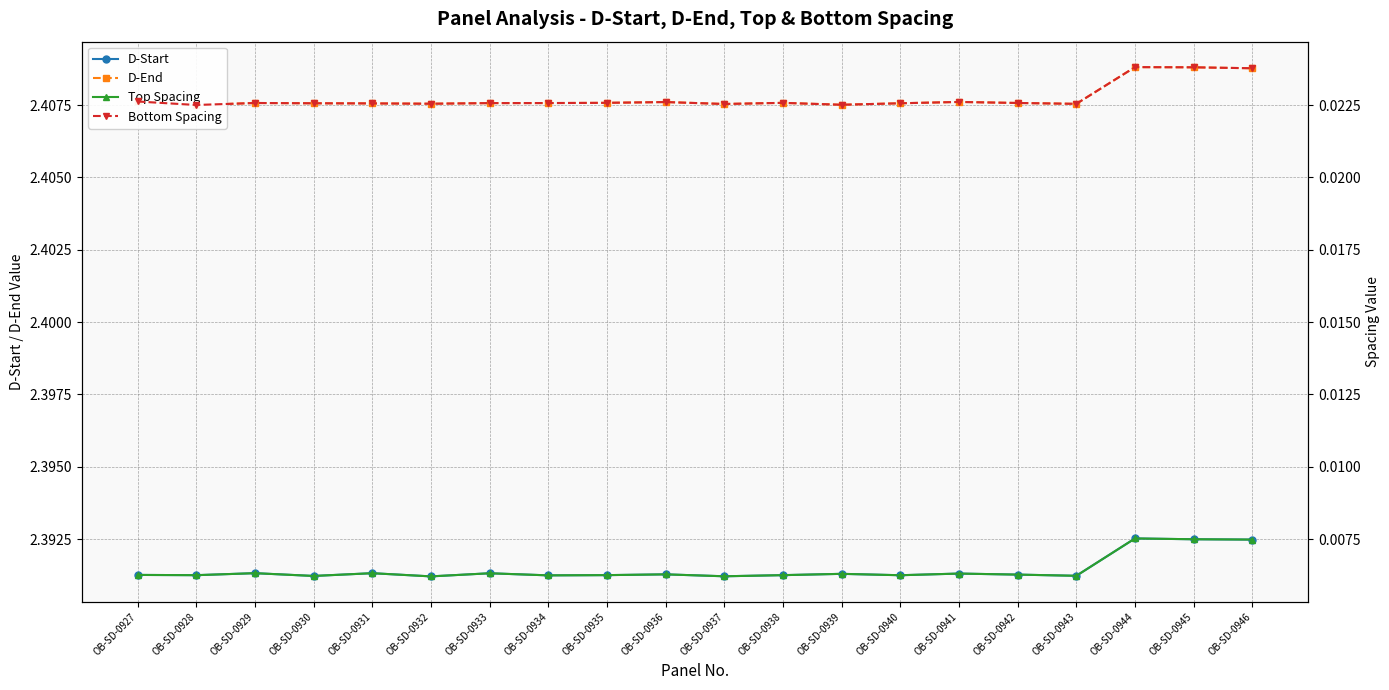

What is the spread (max minus min) of values at OB-SD-0942?

2.4